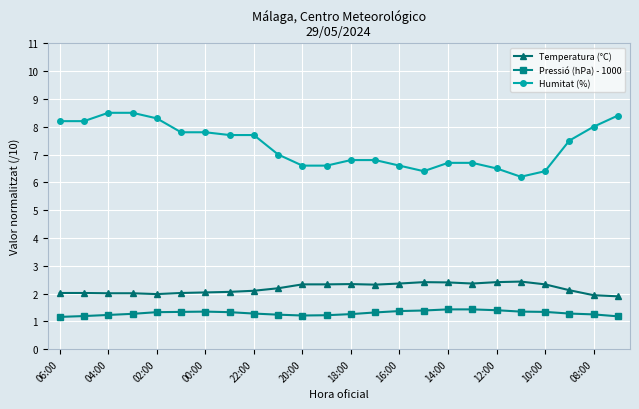

What is the value of the Pressió (hPa) - 1000 point at the 7th from the left?

1.4